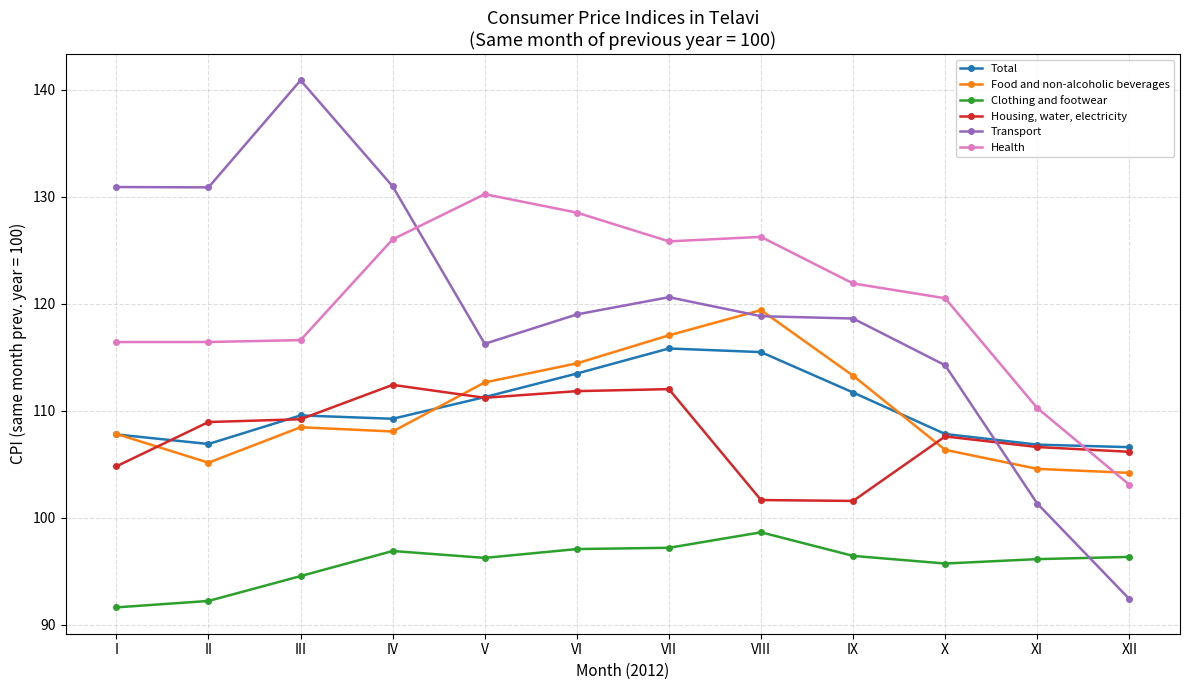

True or false: Clothing and footwear and Health intersect in this chart.

False